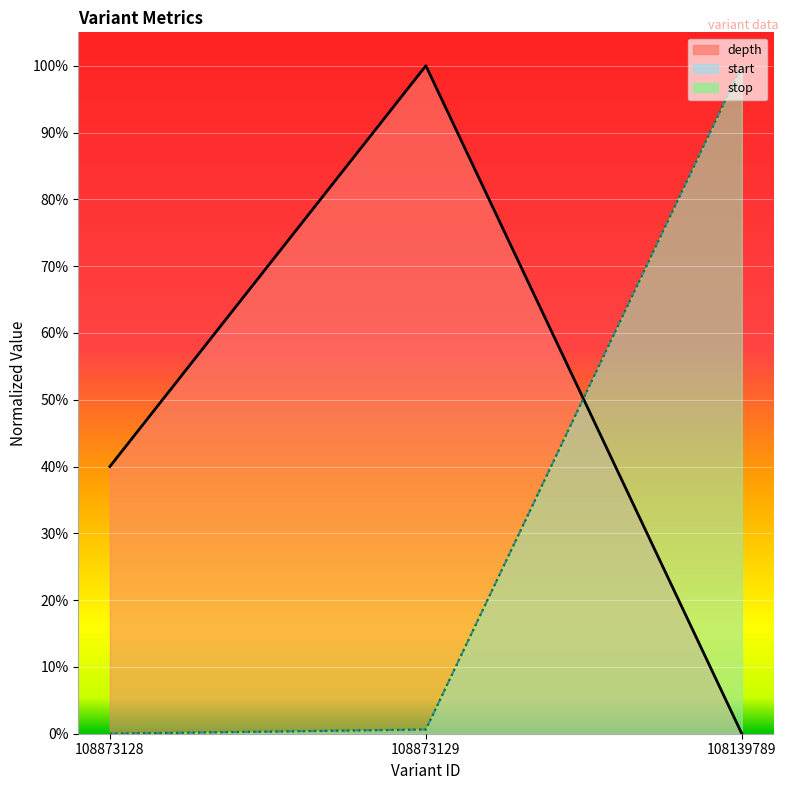

Rank the series by their maximum value, from lowest to highest.

depth, start, stop